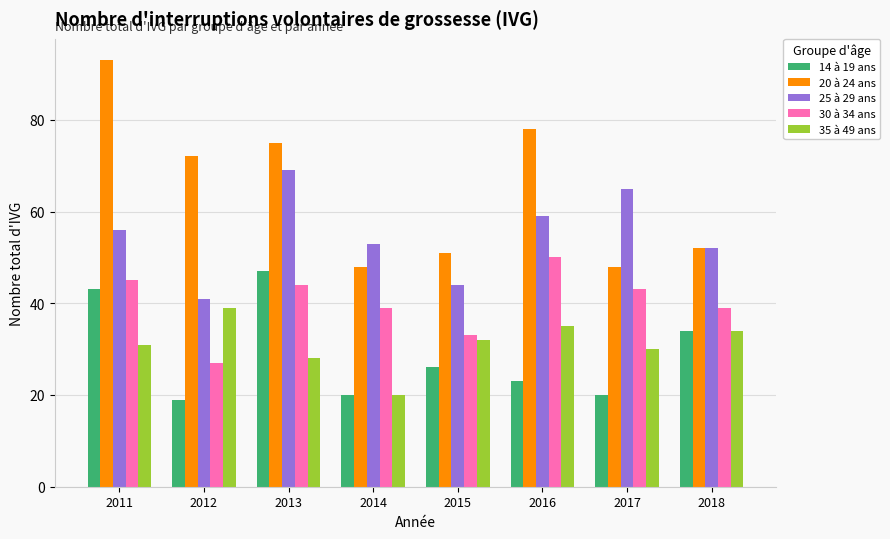

Reading left to right, what are all the values shown in this chart?

14 à 19 ans: 43	19	47	20	26	23	20	34
20 à 24 ans: 93	72	75	48	51	78	48	52
25 à 29 ans: 56	41	69	53	44	59	65	52
30 à 34 ans: 45	27	44	39	33	50	43	39
35 à 49 ans: 31	39	28	20	32	35	30	34